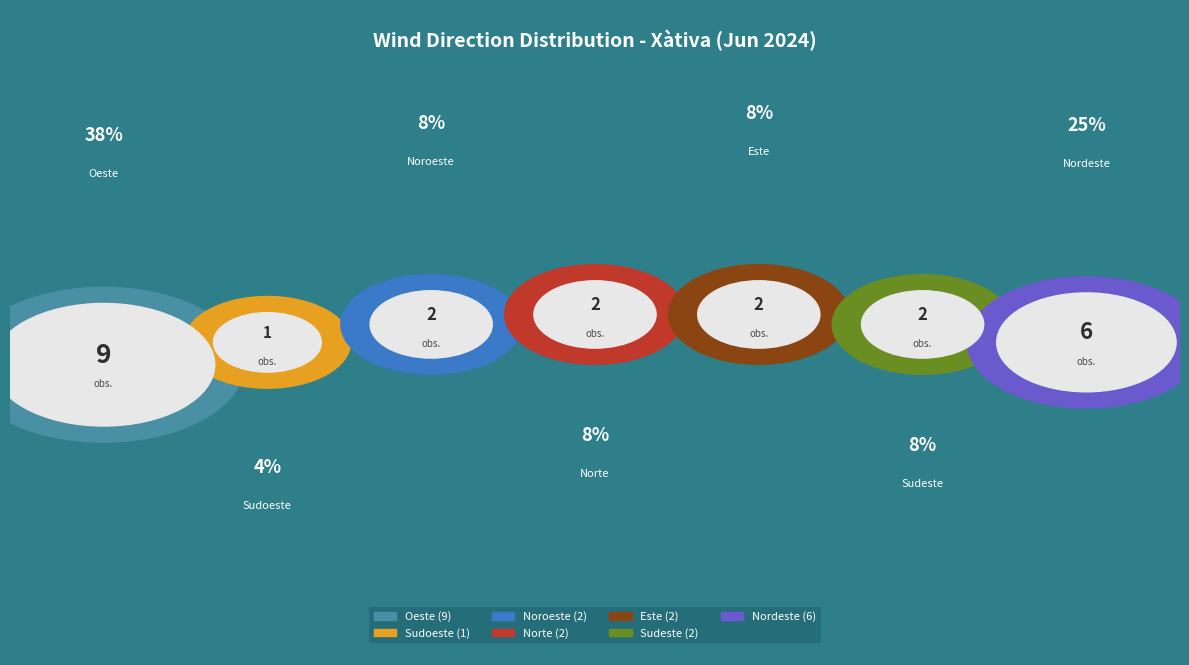

Which has a higher value, Este or Norte?

Este